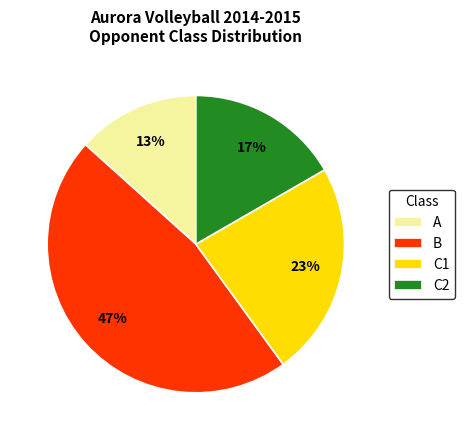

What is the ratio of the value at B to the value at C1?

2.0